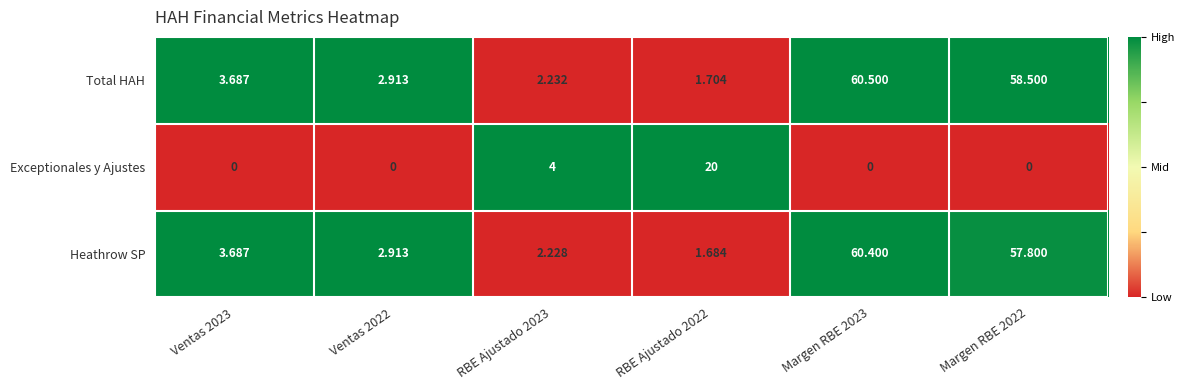

At how many categories does at least one series exceed 0?

6